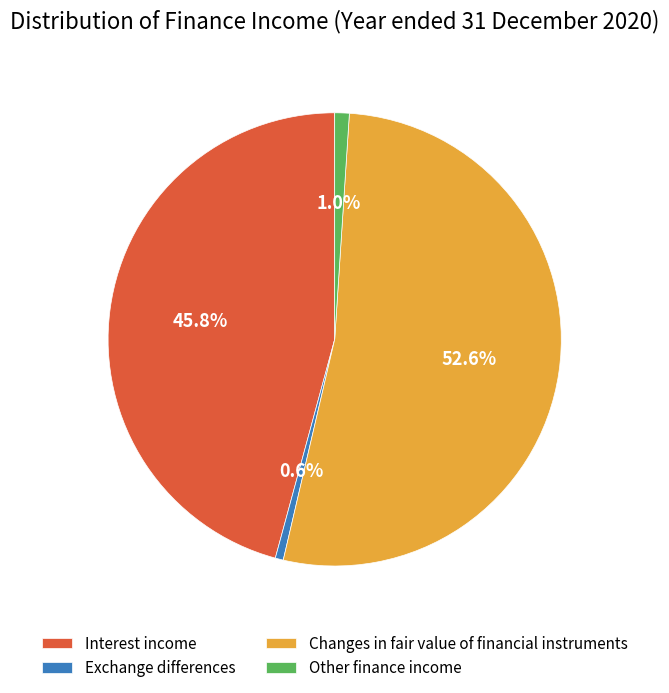

Do Interest income and Other finance income together represent more than half of the pie?

No